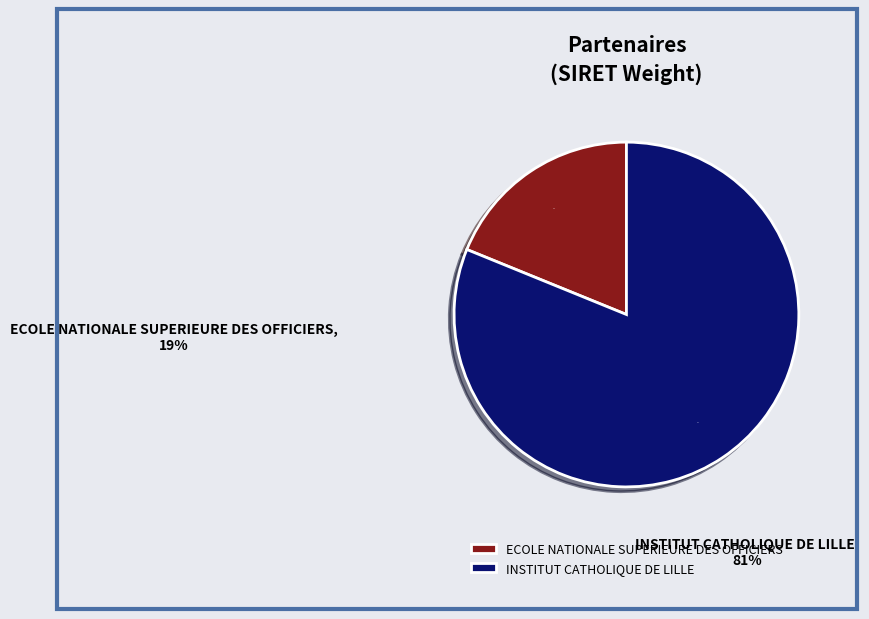

To the nearest percent, what is the average slice percentage?

50%